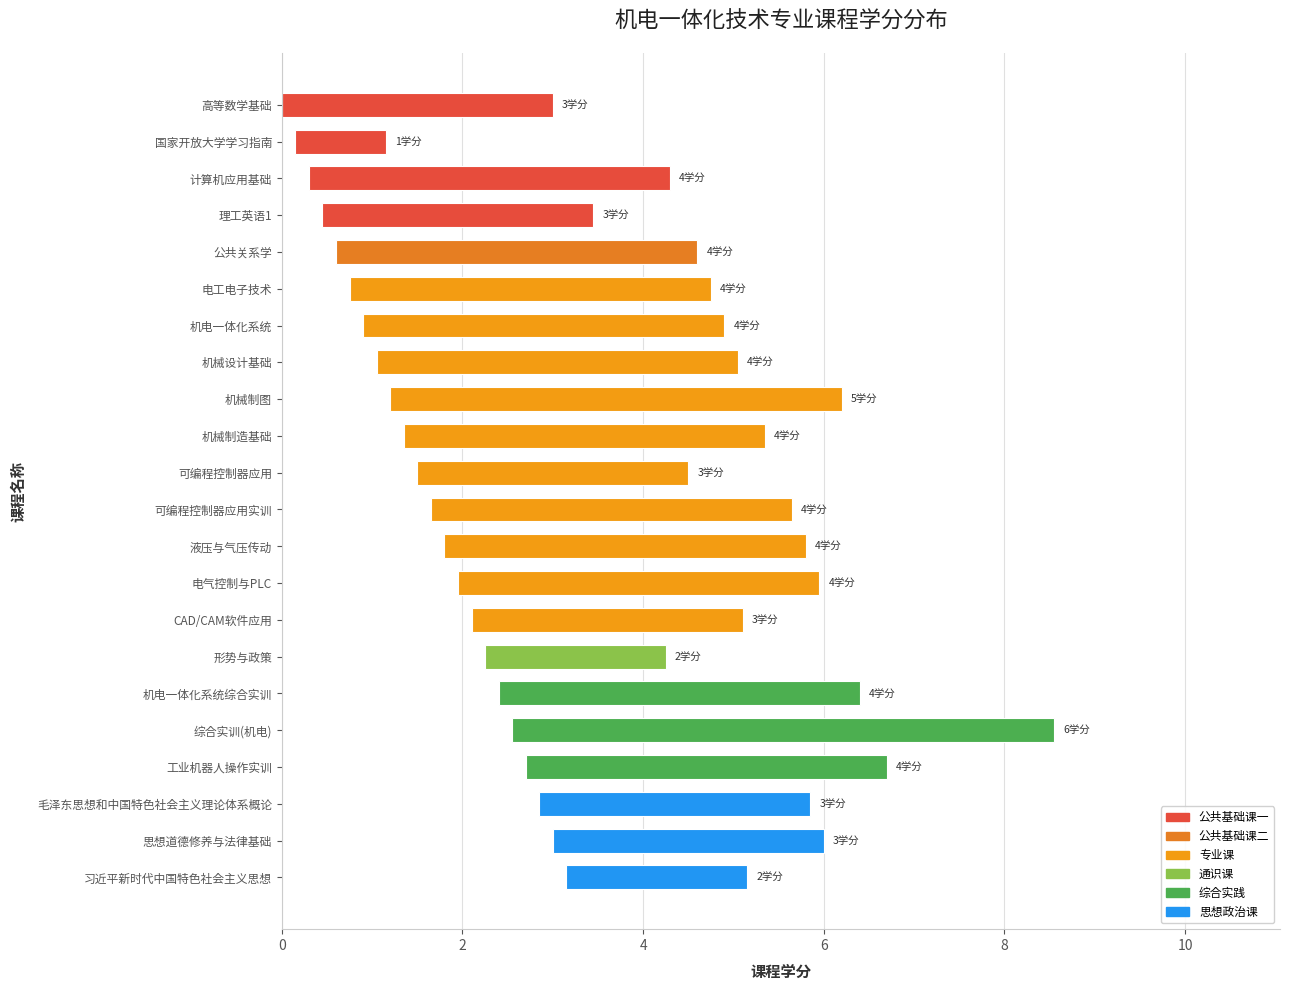

Count the values in the range 3 to 4.

17